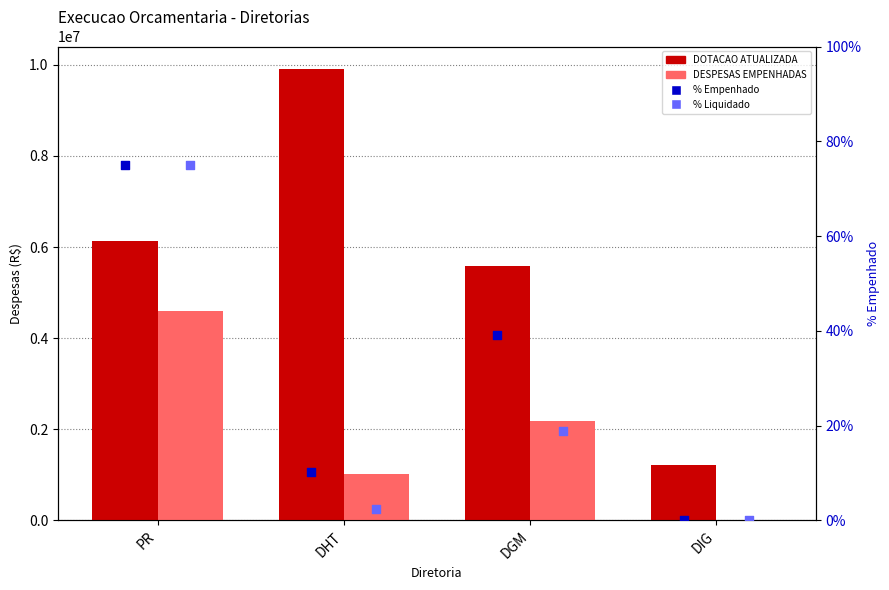

Which series has the largest total across all categories?

DOTACAO ATUALIZADA